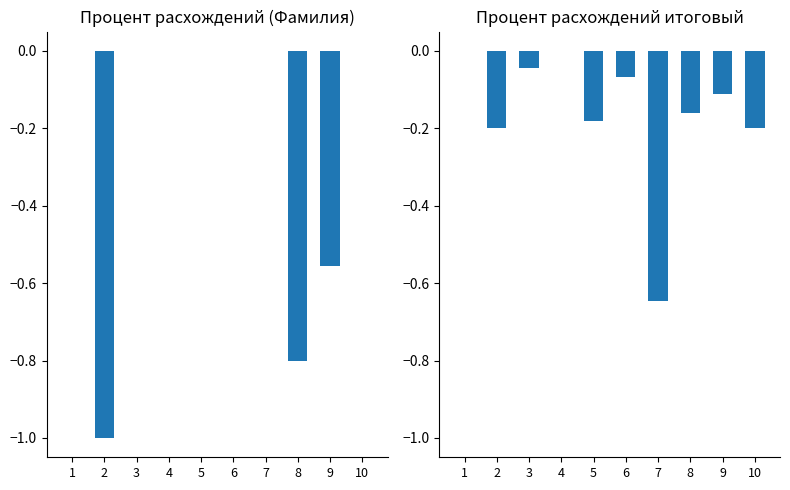

Reading left to right, transcribe all the data shown in this chart.

Процент расхождений (Фамилия): 1=0.0	2=-1.0	3=0.0	4=0.0	5=0.0	6=0.0	7=0.0	8=-0.8	9=-0.6	10=0.0
Процент расхождений итоговый: 1=0.0	2=-0.2	3=-0.0	4=0.0	5=-0.2	6=-0.1	7=-0.6	8=-0.2	9=-0.1	10=-0.2